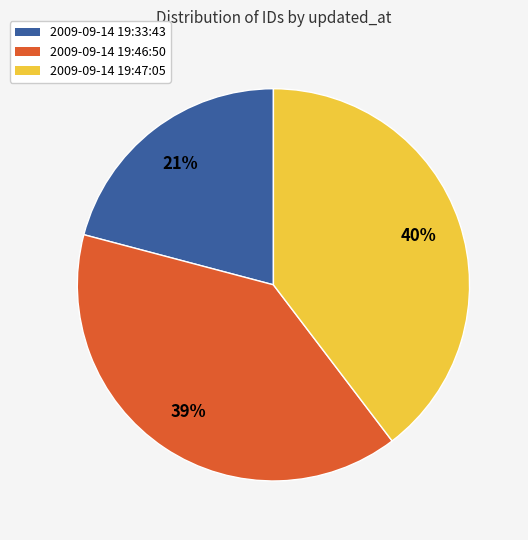

To the nearest percent, what is the difference between the largest and smallest slice percentages?

19%